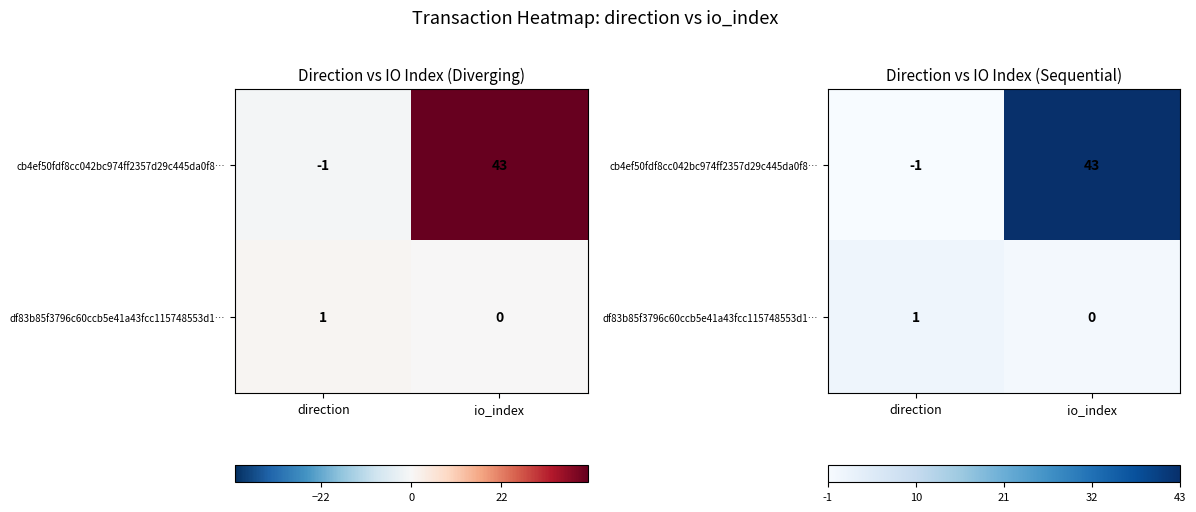

Rank the categories by cb4ef50fdf8cc042bc974ff2357d29c445da0f8… value from lowest to highest.

direction, io_index